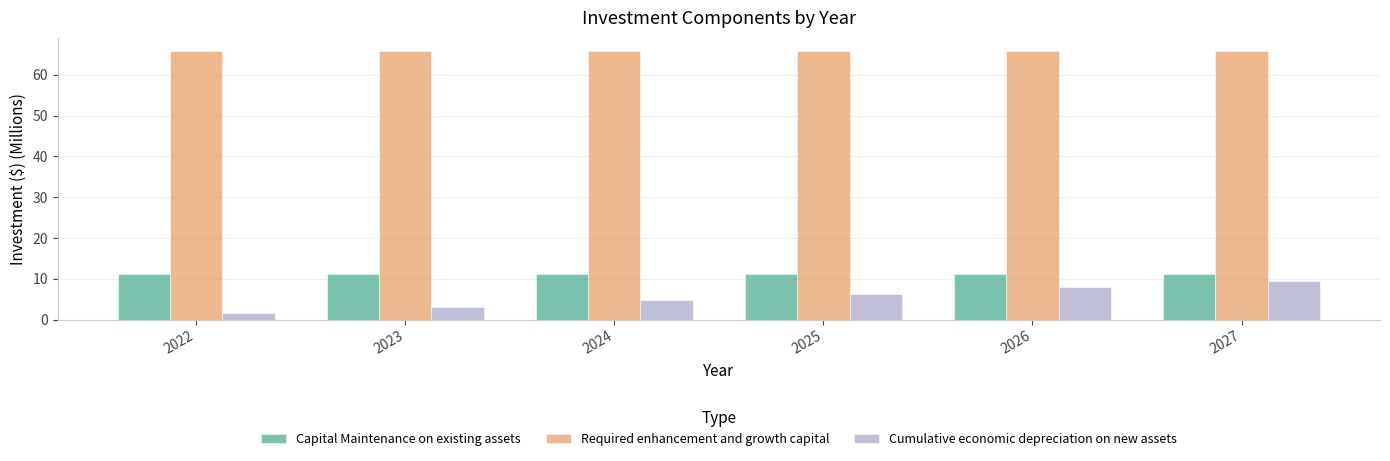

Is the value of Capital Maintenance on existing assets at 2027 greater than the value of Required enhancement and growth capital at 2025?

No